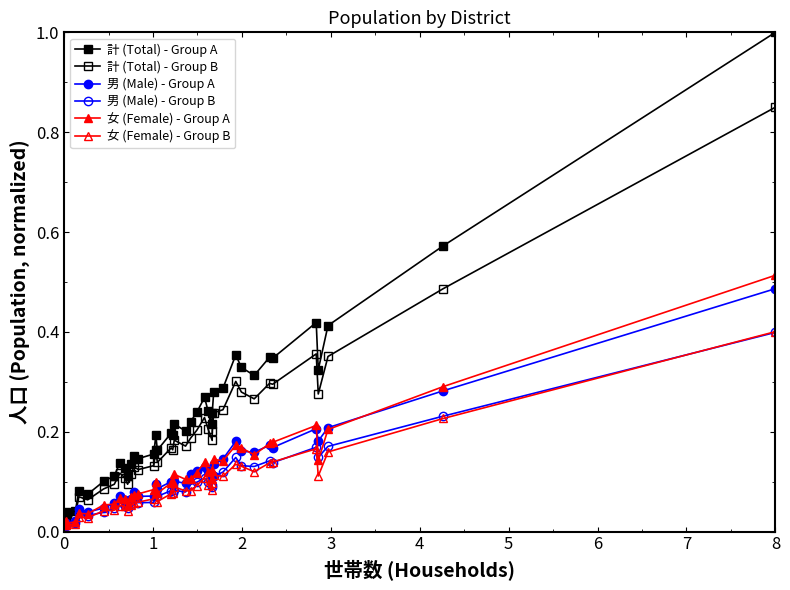

What is the label of the 37th point from the right?

1